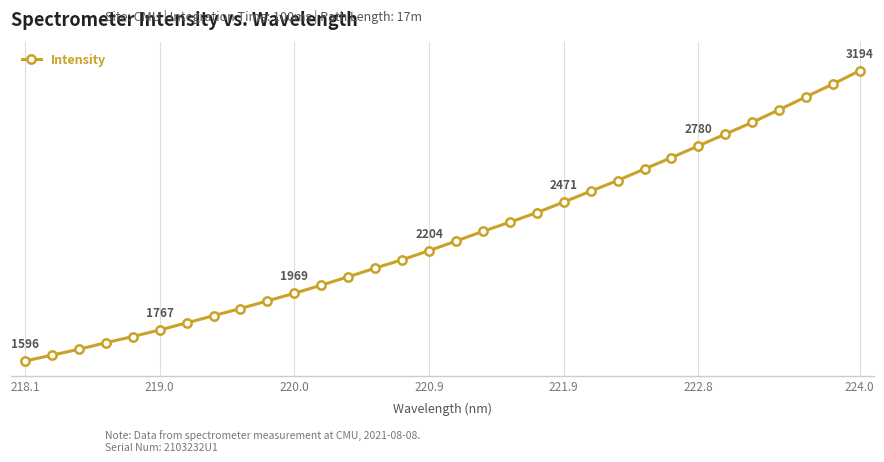

At which category does the chart reach its minimum across all series?

218.1